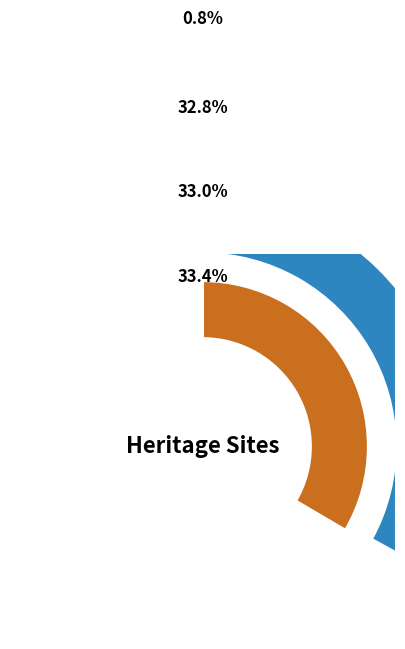

Is there any slice that represents more than half of the pie?

No